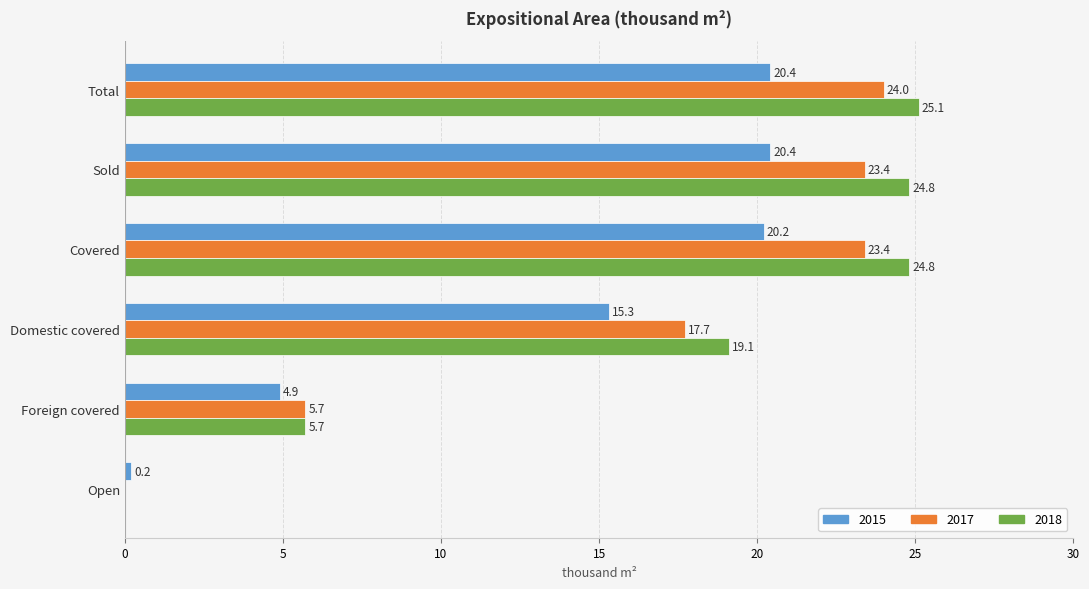

Which series has the largest total across all categories?

2018